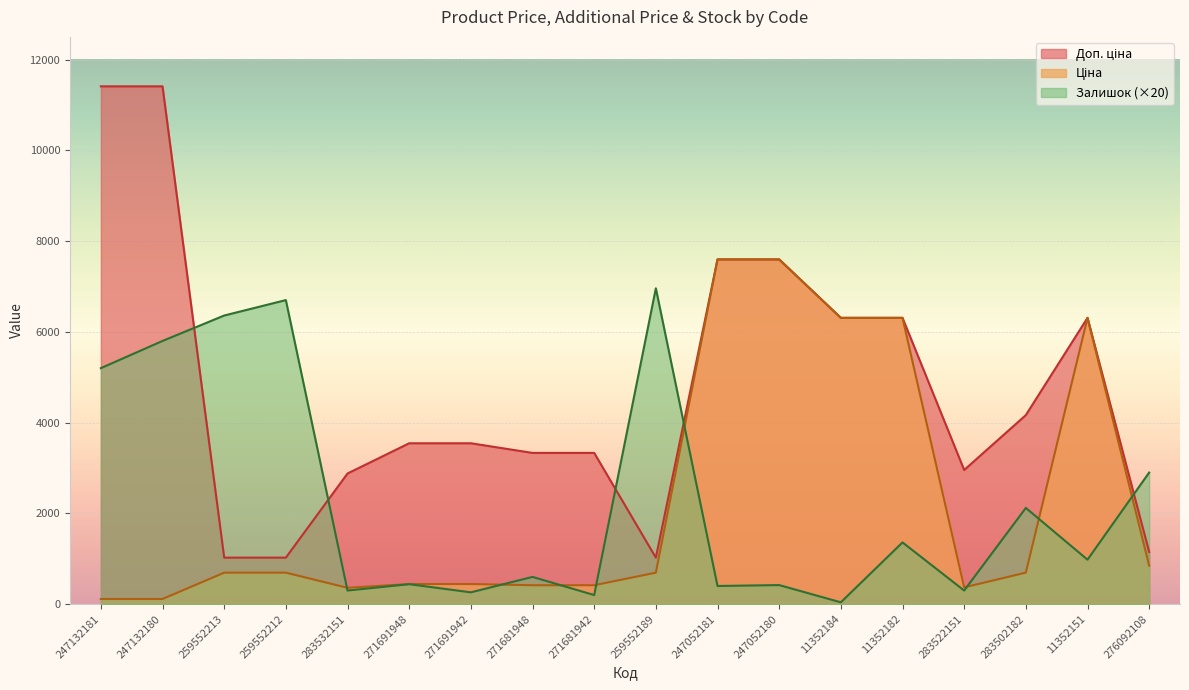

Where do Ціна and Залишок first cross each other?

259552212 and 283532151